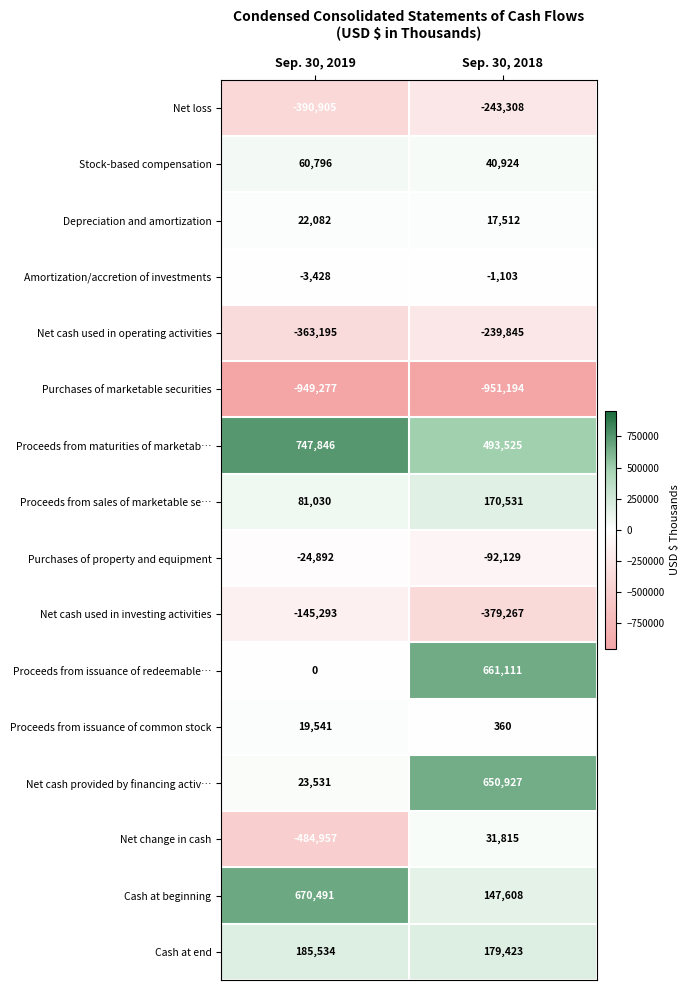

At which label is Net cash used in operating activities closest to -301520?

Sep. 30, 2019